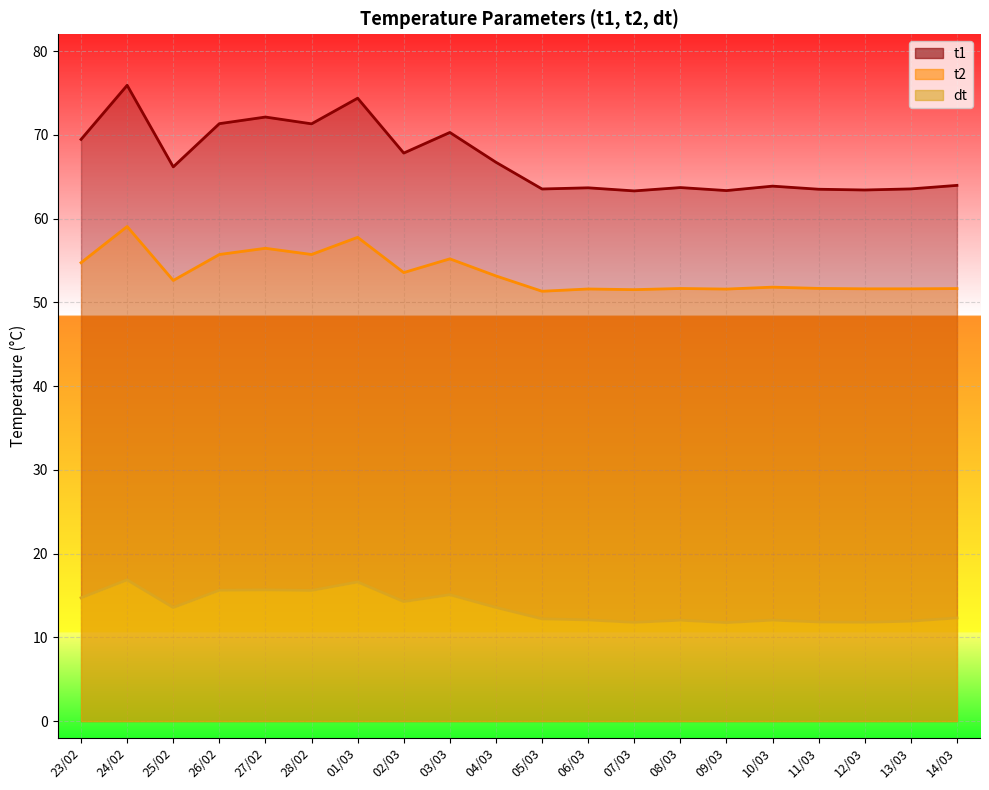

What is the label of the 18th point from the right?

25/02